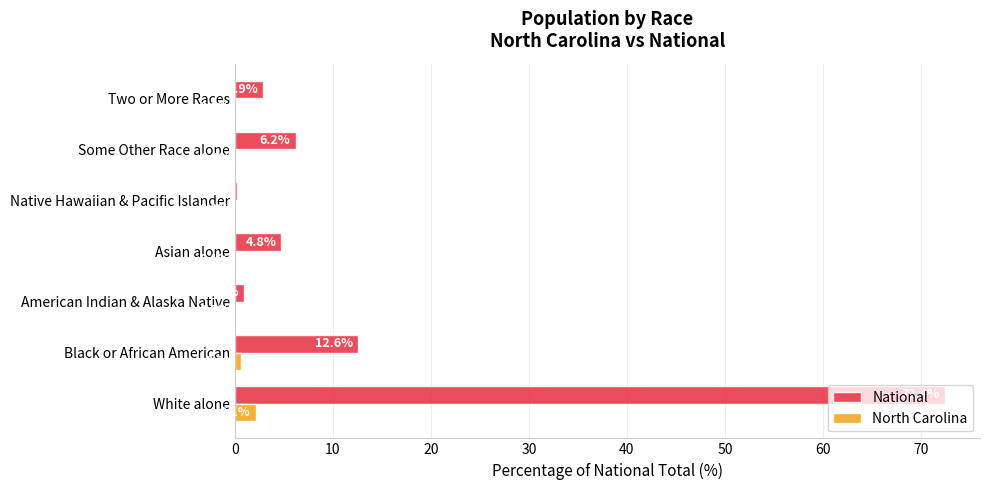

What is the maximum value shown in the chart?

72.4